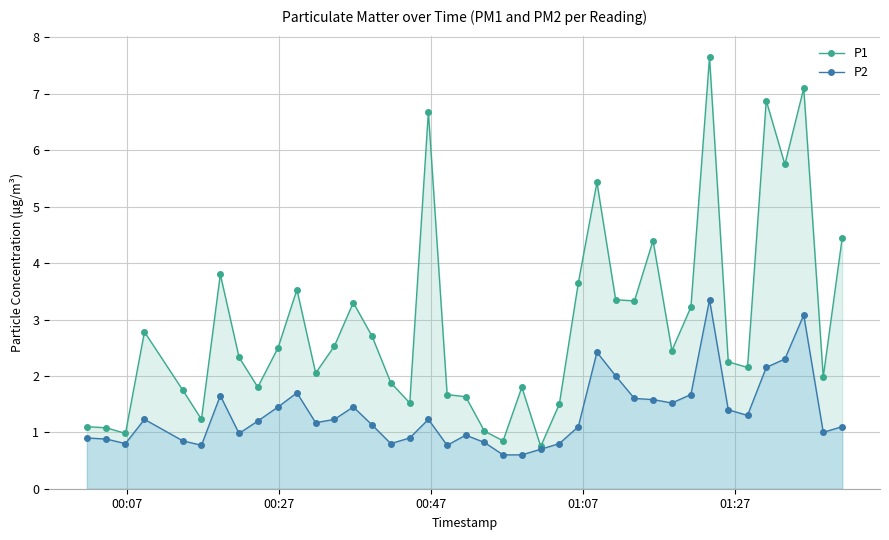

What is the difference between the maximum and minimum values in the P2 series?

2.8